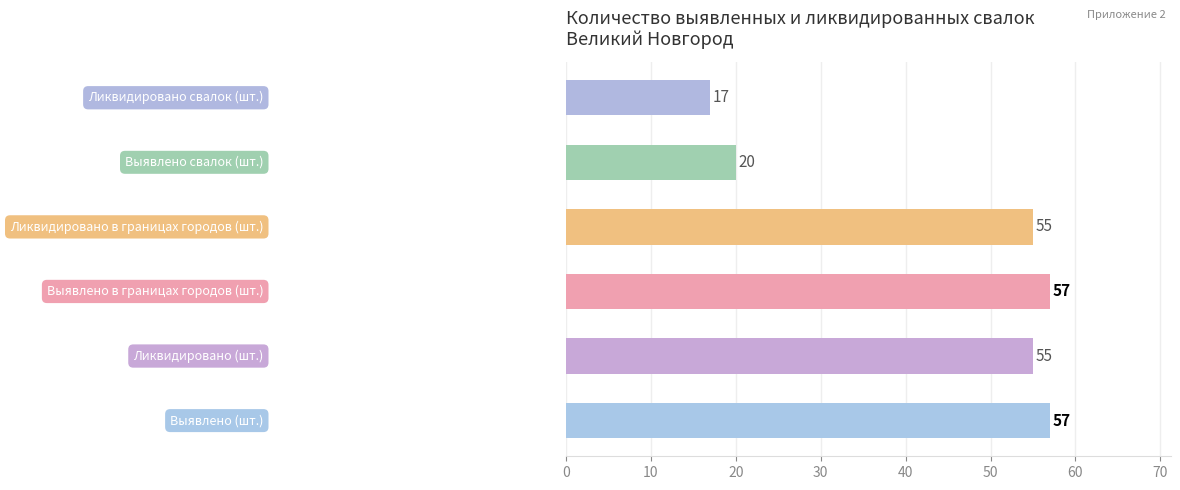

What is the difference between the maximum and second lowest values?

37